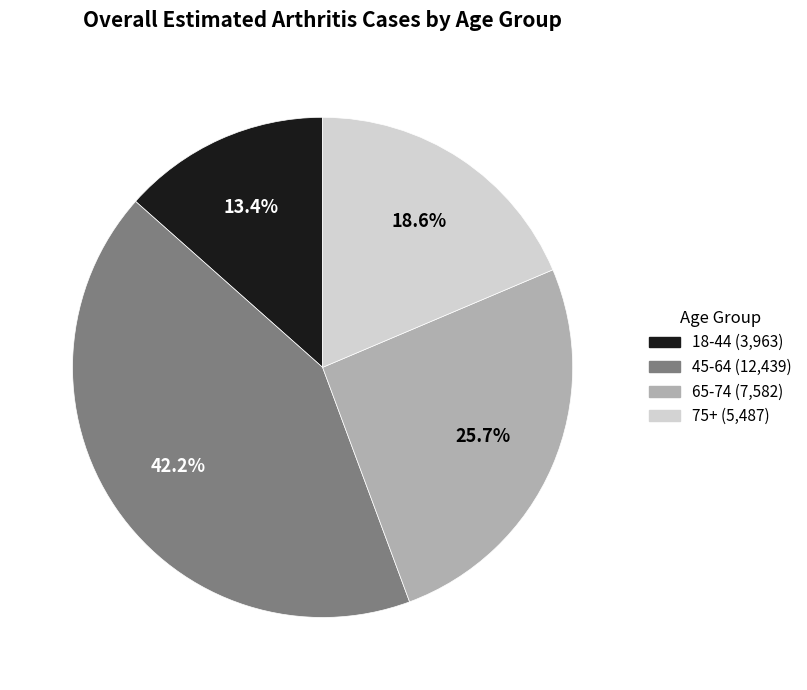

Does 75+ represent more than half of the total?

No